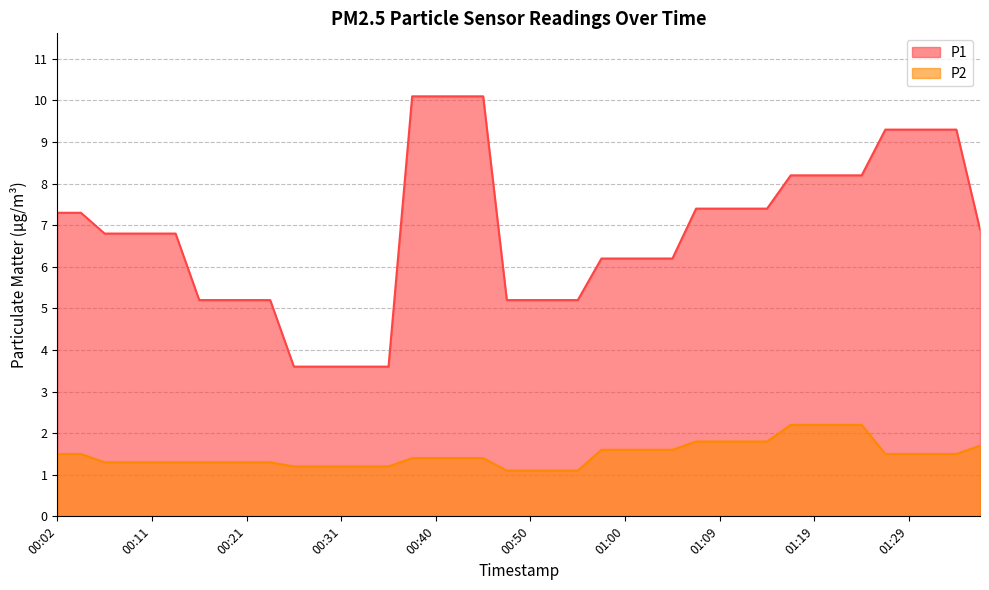

Read the P2 value at 01:24.

2.2